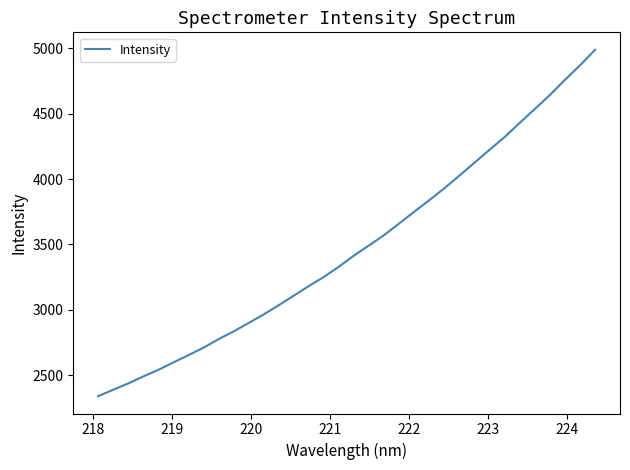

What is the maximum value shown in the chart?

4990.0